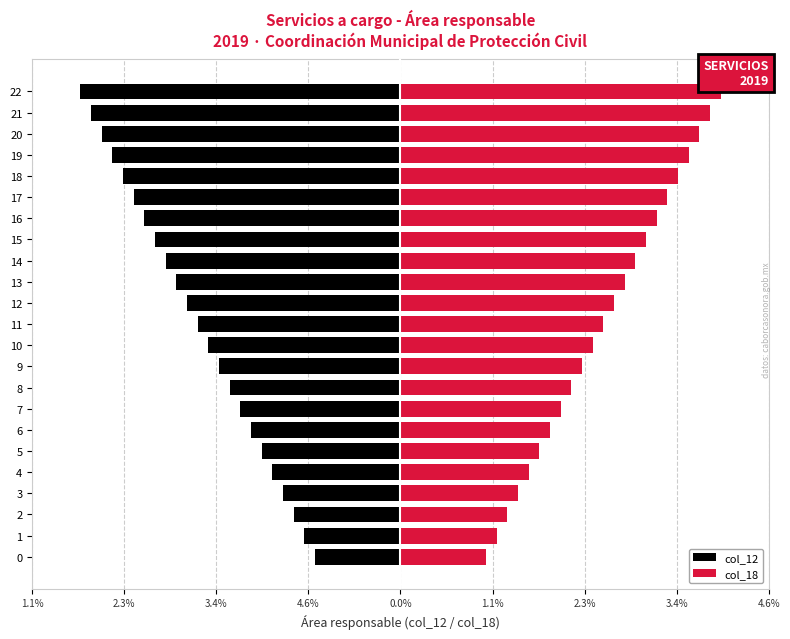

The value of col_12 at 6 is -1.9. True or false?

True